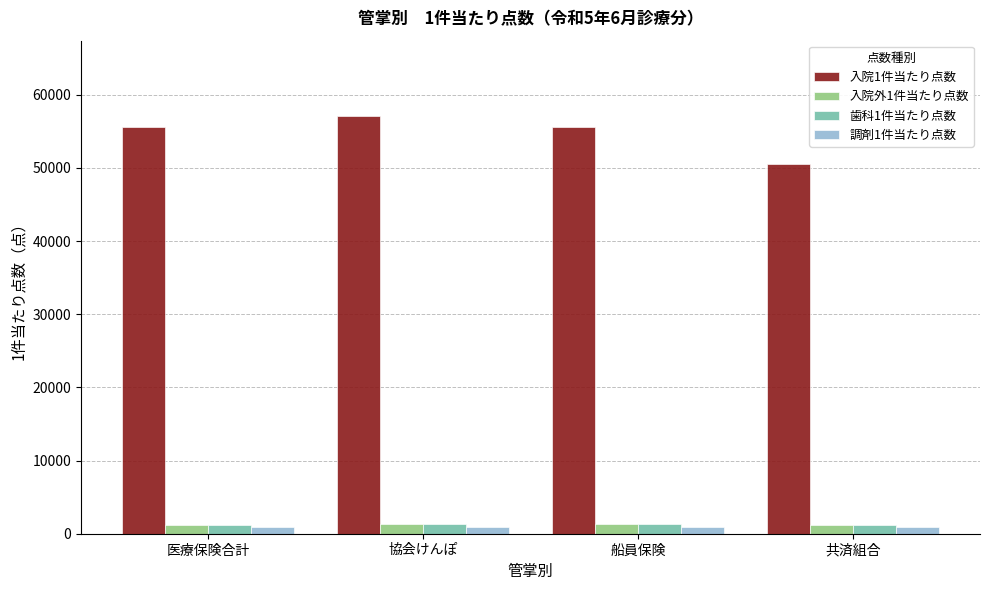

What is the maximum value shown in the chart?

57118.8